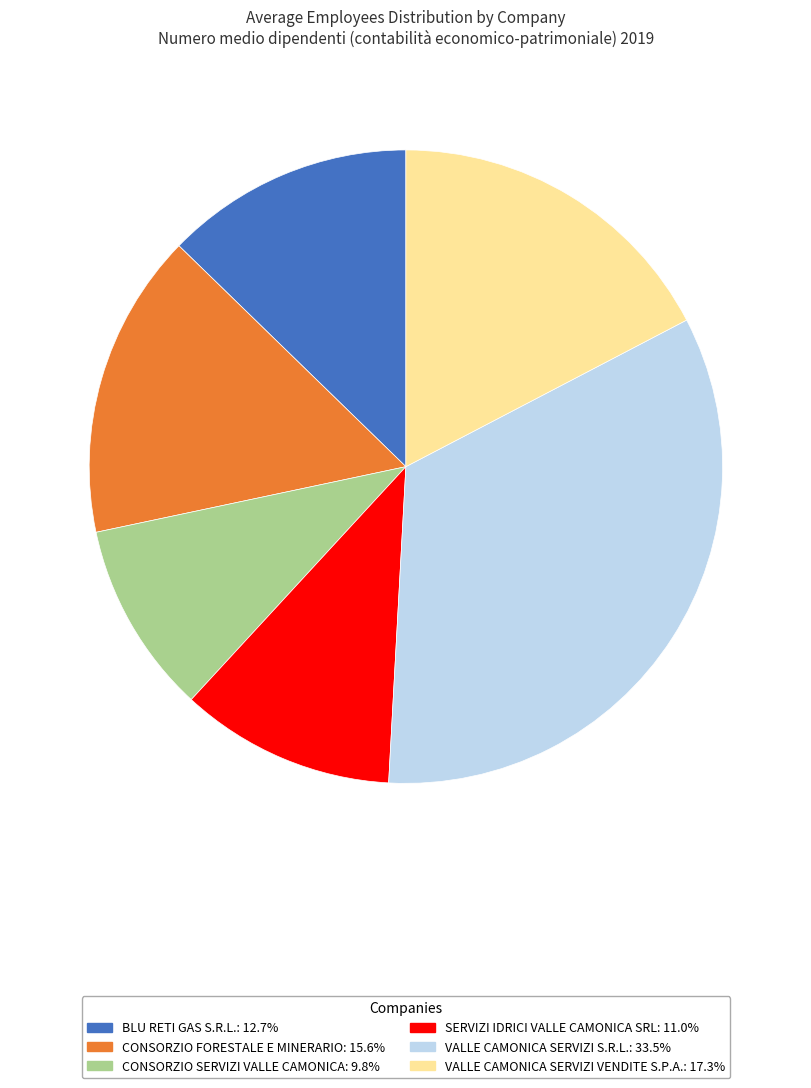

Rank the categories by value from highest to lowest.

VALLE CAMONICA SERVIZI S.R.L., VALLE CAMONICA SERVIZI VENDITE S.P.A., CONSORZIO FORESTALE E MINERARIO, BLU RETI GAS S.R.L., SERVIZI IDRICI VALLE CAMONICA SRL, CONSORZIO SERVIZI VALLE CAMONICA